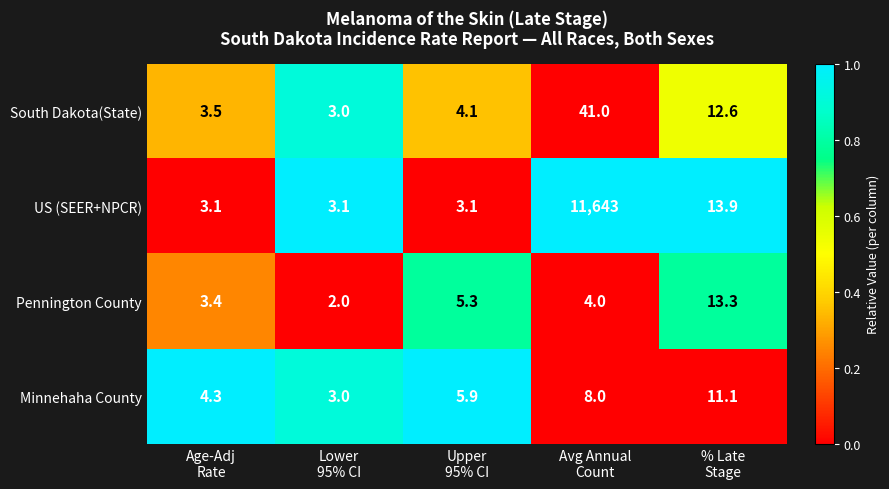

Which series has the widest spread of values?

US (SEER+NPCR)